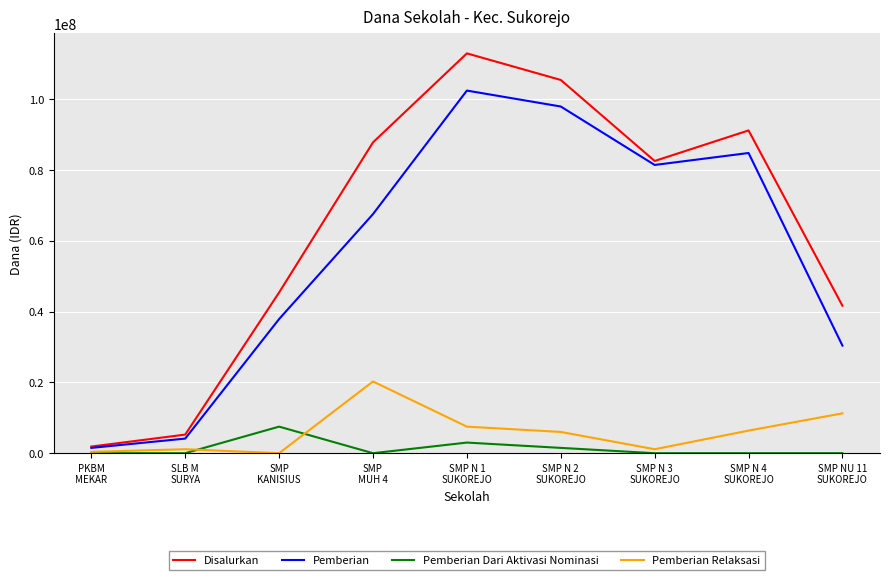

At which label is Pemberian closest to 51937500?

SMP
KANISIUS